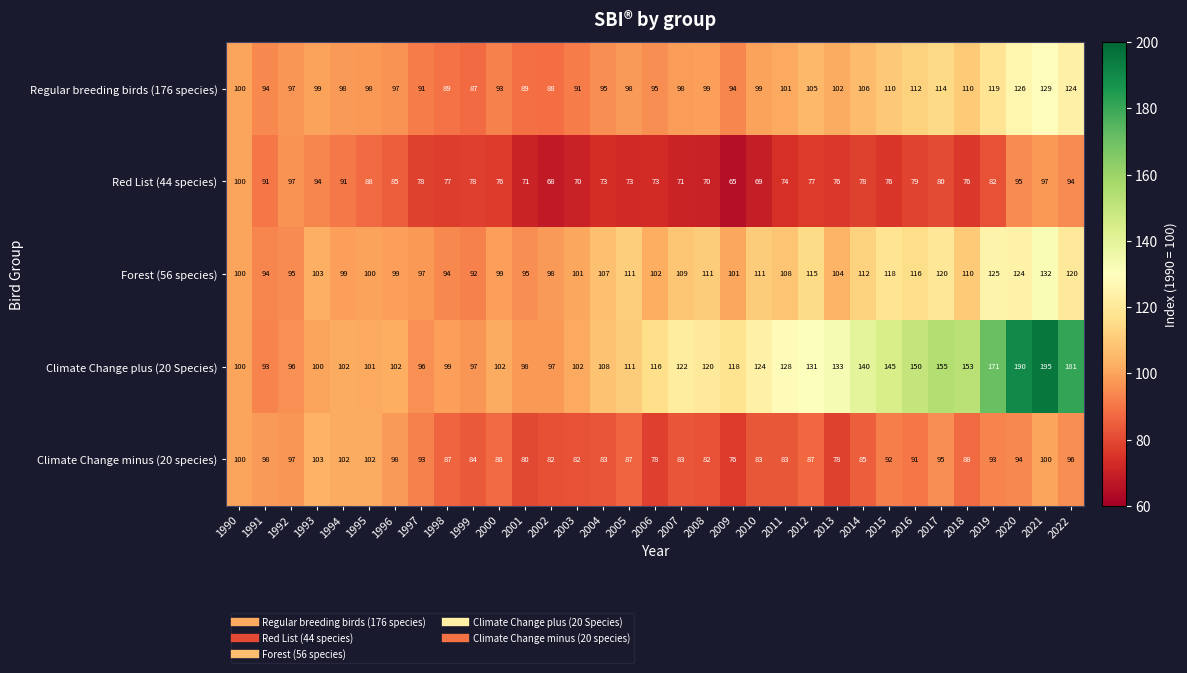

At which category is the sum across all series the highest?

2021